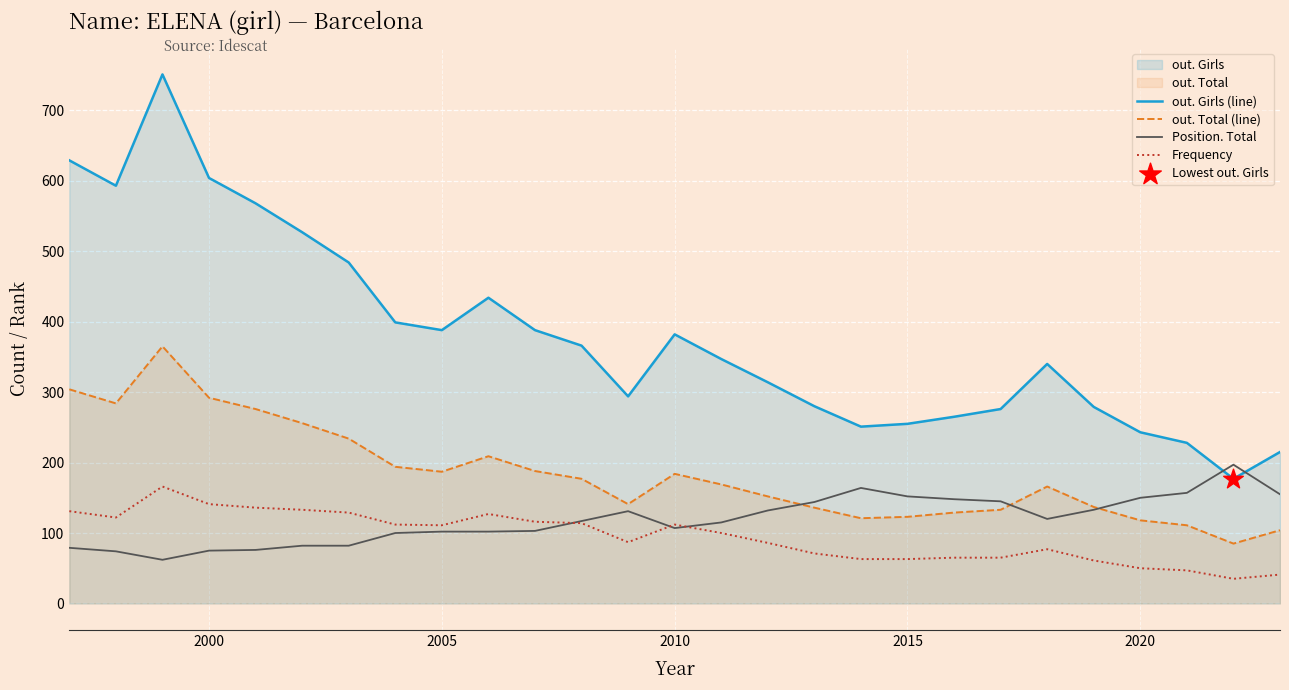

What is the total value across all series at 2020?

561